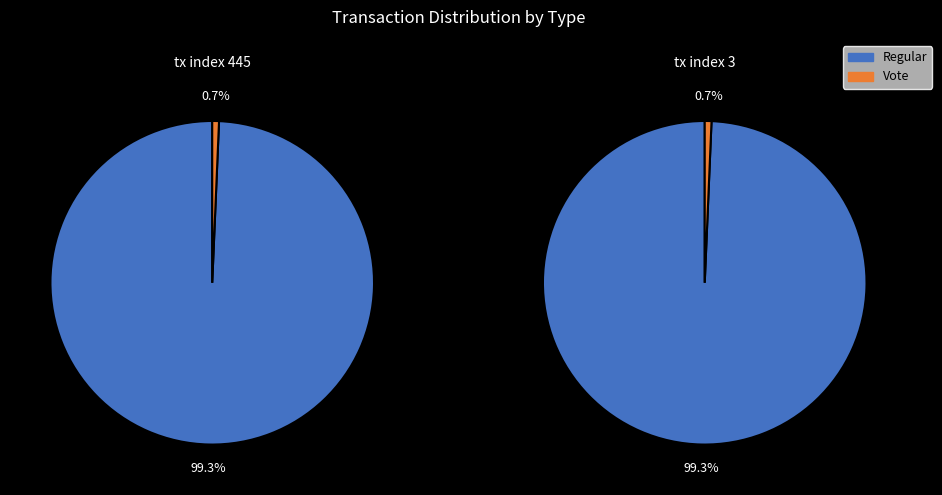

The 1 slice represents 7% of the pie. True or false?

False